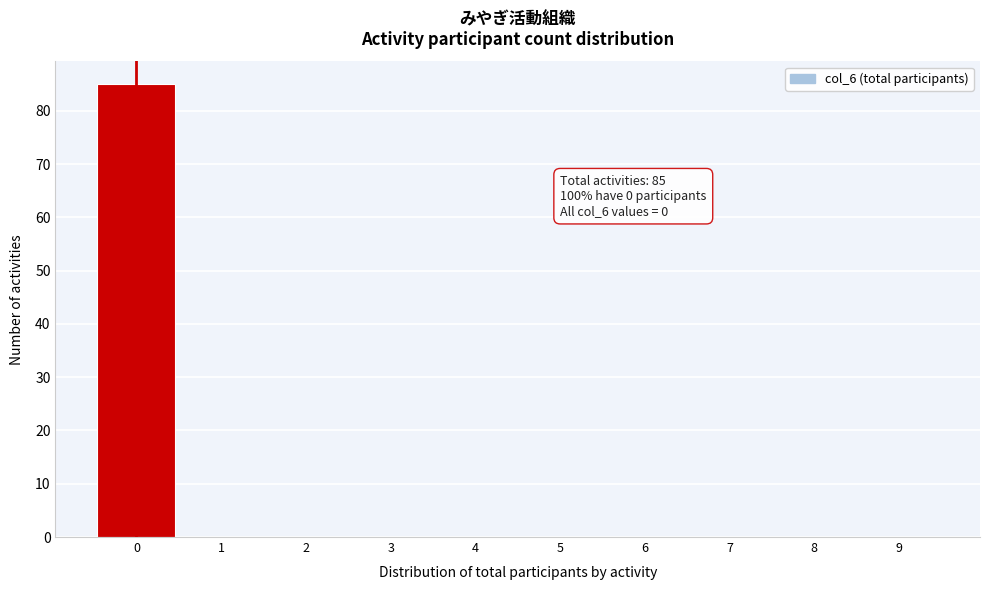

Over which range of the x-axis is the bar tallest?

-0.5 to 0.5